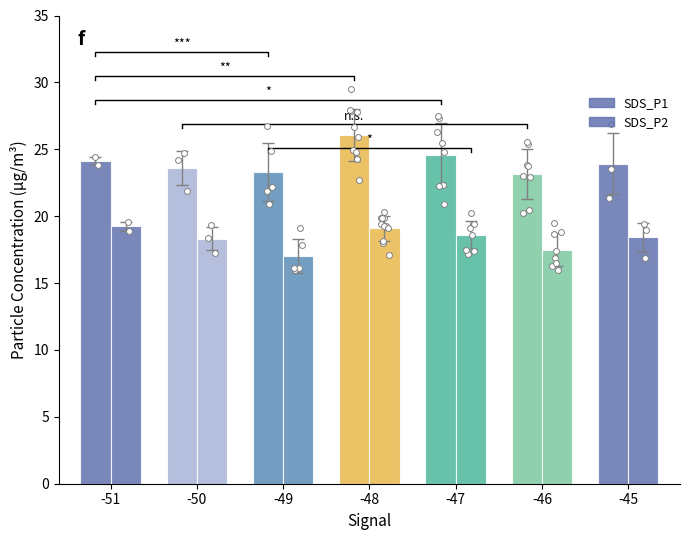

At which category is the sum across all series the highest?

-48